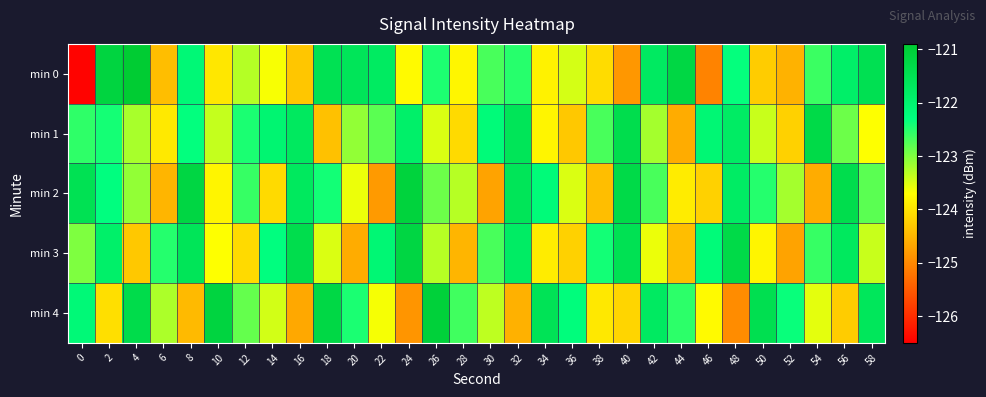

Which series has the largest total across all categories?

min 1